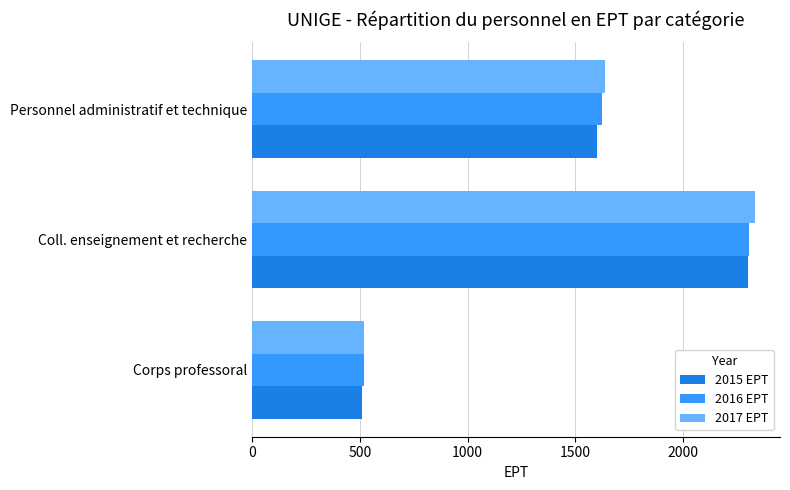

The 2016 EPT series shows 1622.5 at Personnel administratif et technique. True or false?

True